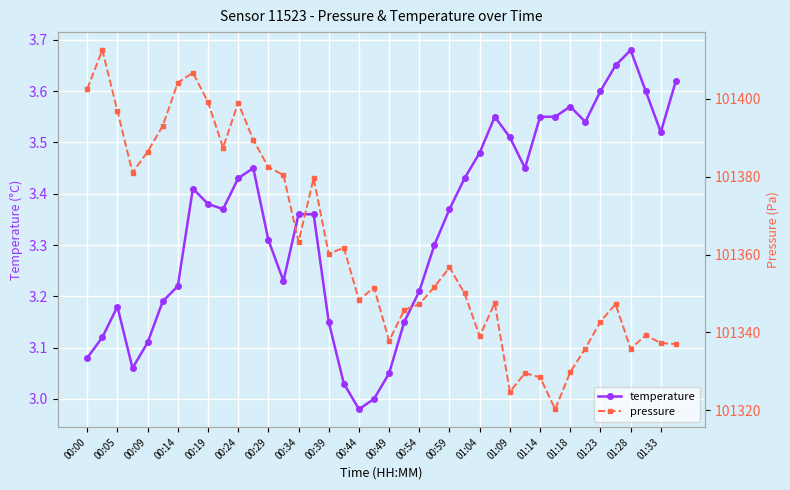

Which category has the highest value in the temperature series?

01:28